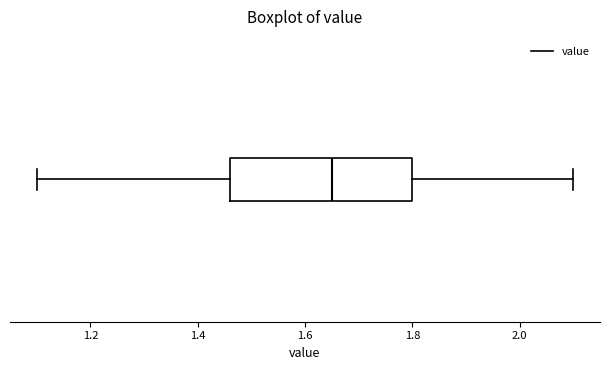

Where does the right whisker of the box end on the x-axis? The values are not printed on the chart, so give them approximately, as read against the axis.

2.10